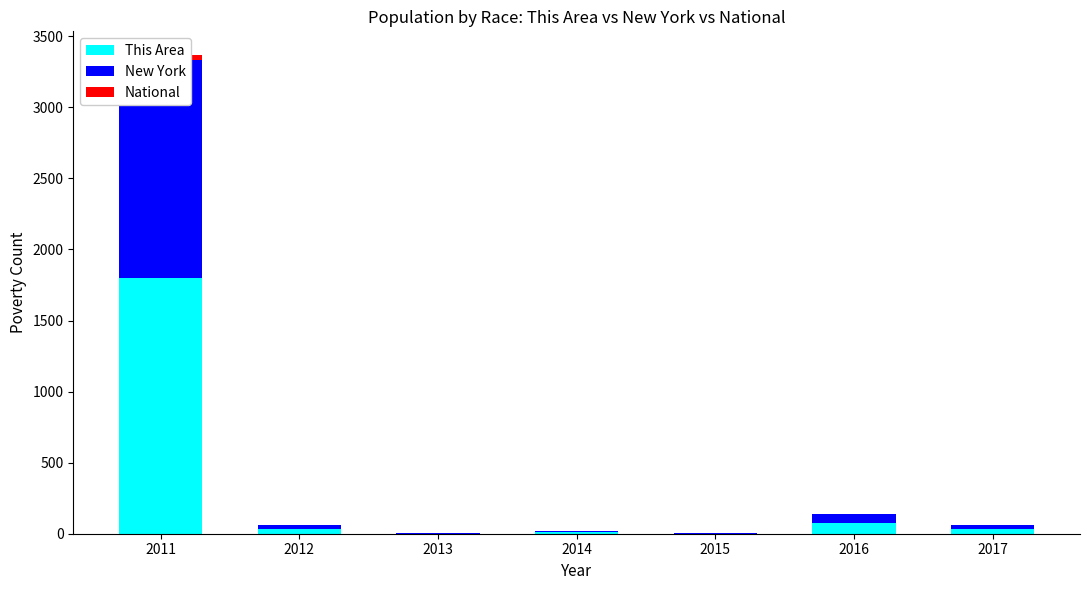

What is the maximum value shown in the chart?

1800.0